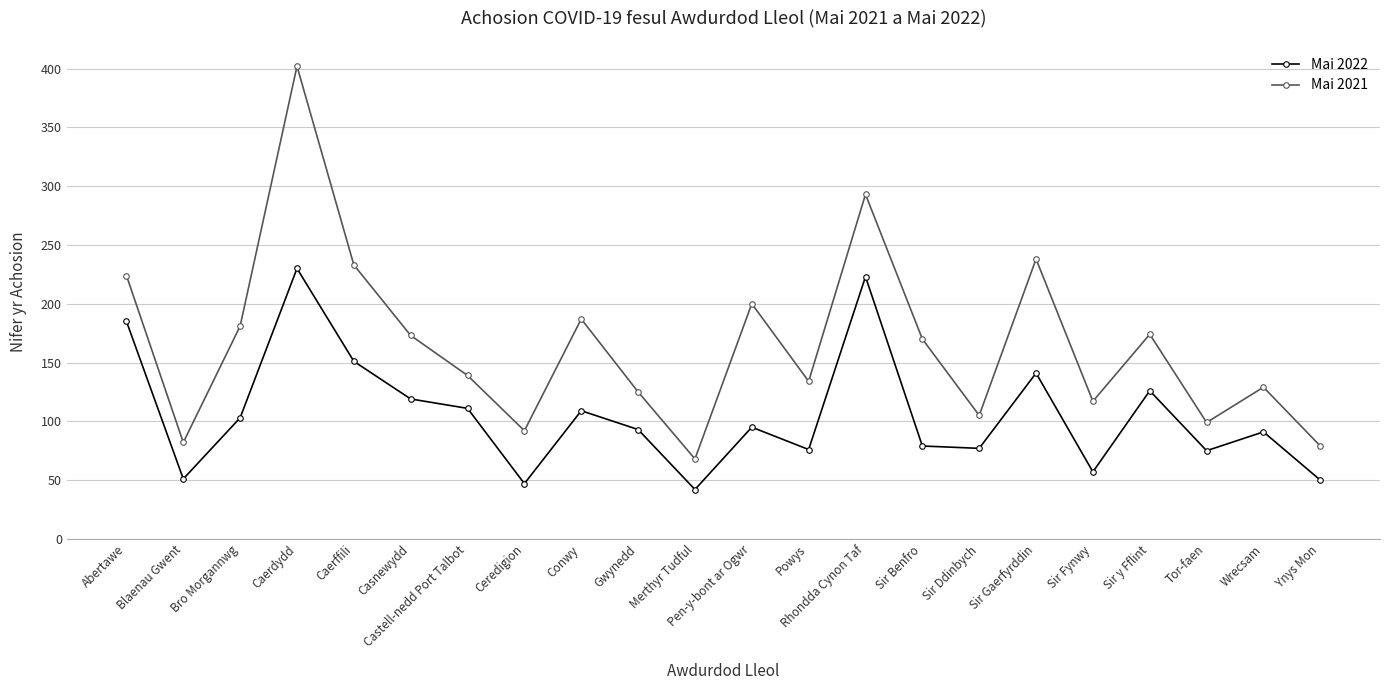

Is the value of Mai 2022 at Wrecsam greater than the value of Mai 2021 at Sir Fynwy?

No